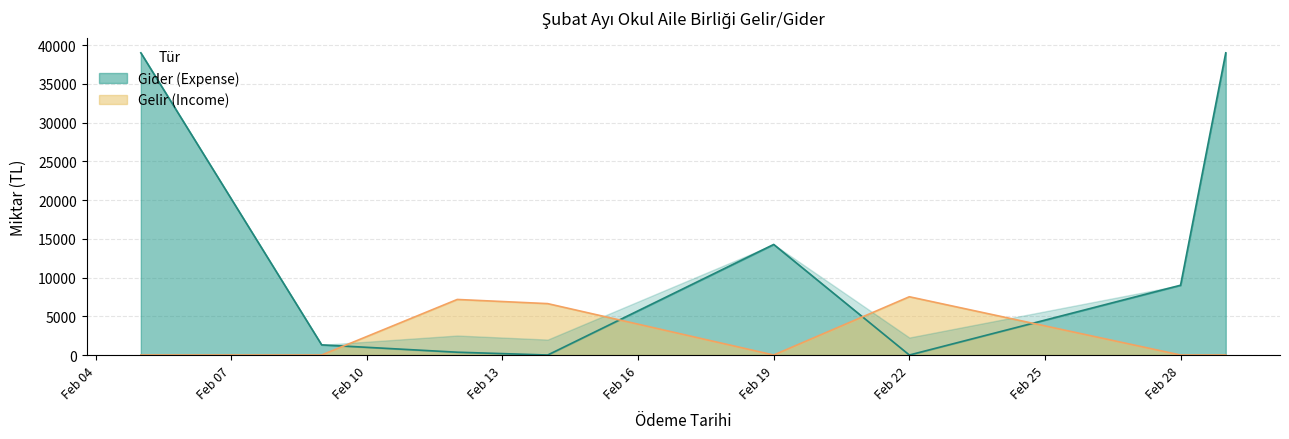

Where is Gider (Expense) nearest to the value 19505?

Feb 19